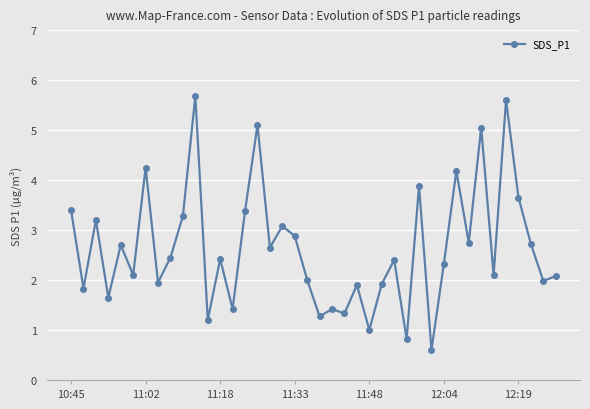

What is the difference between the second highest and minimum values?

5.0